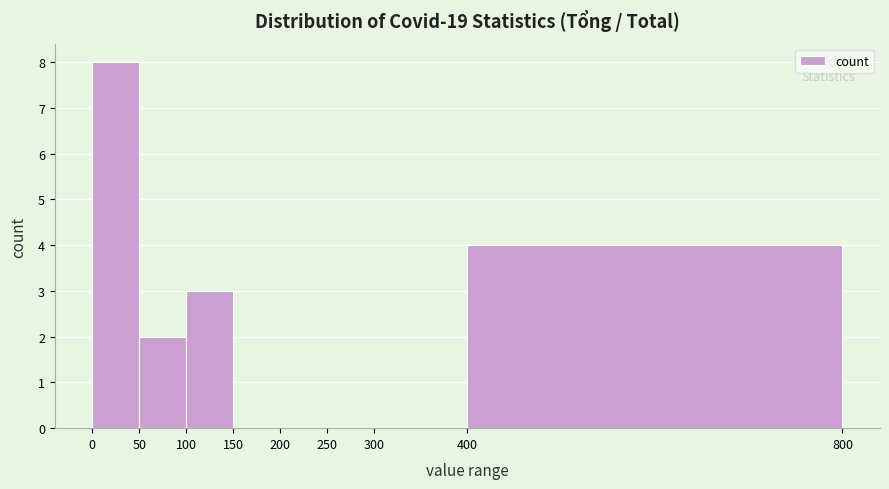

Which range on the x-axis has the tallest bar?

0 to 50